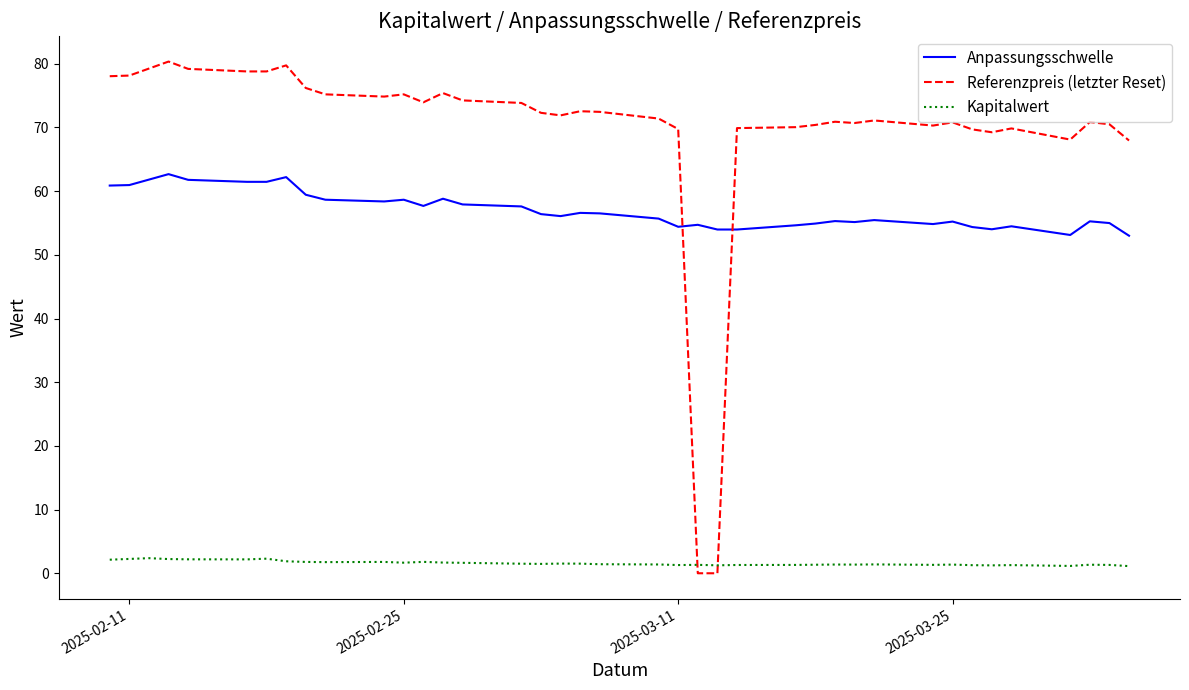

Which series ends up on top after the final intersection of Anpassungsschwelle and Referenzpreis (letzter Reset)?

Referenzpreis (letzter Reset)